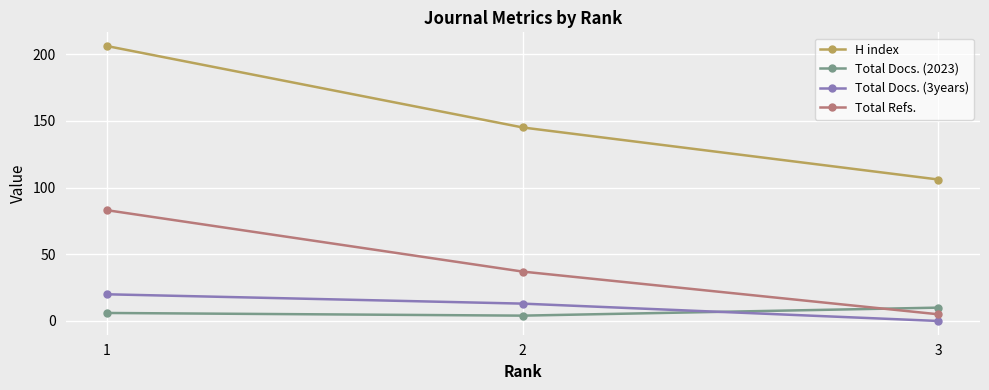

Does the chart have visible grid lines?

Yes